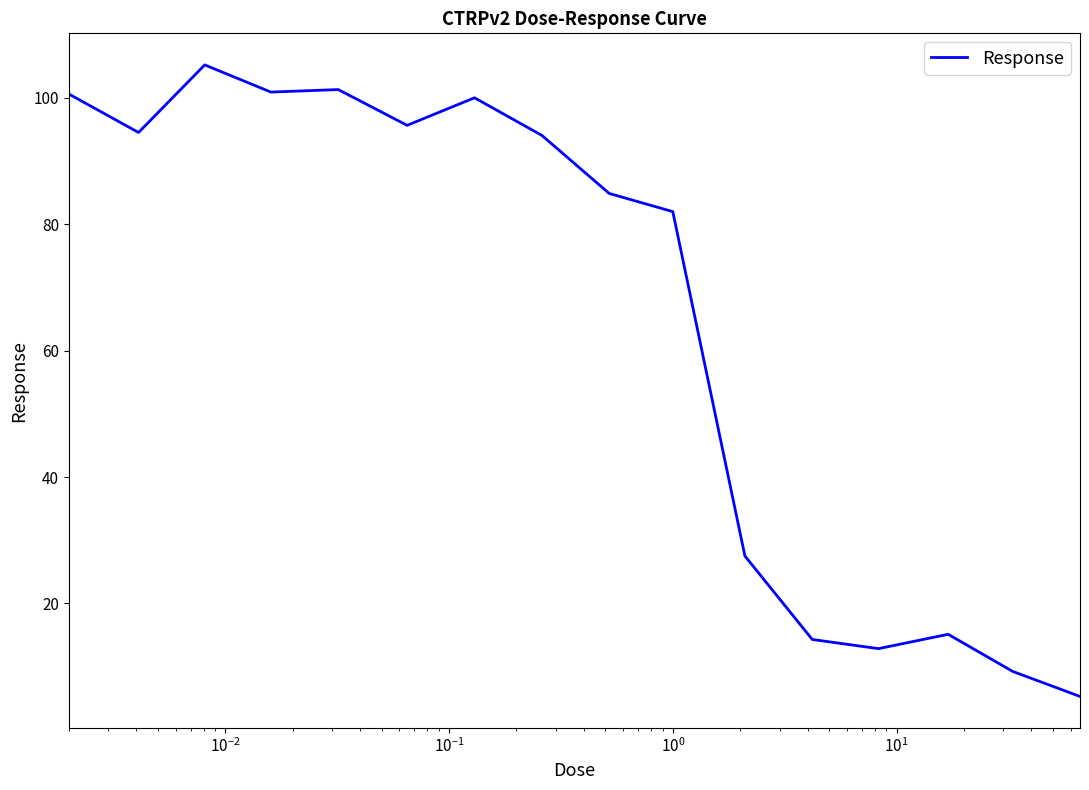

What is the smallest value displayed?

5.3